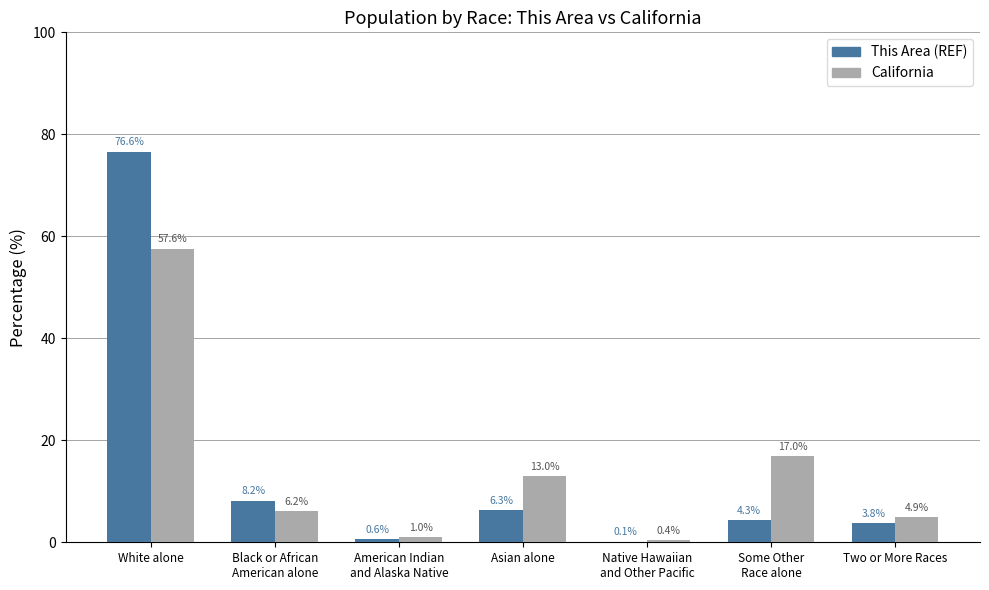

Which label corresponds to the largest value in the chart?

White alone